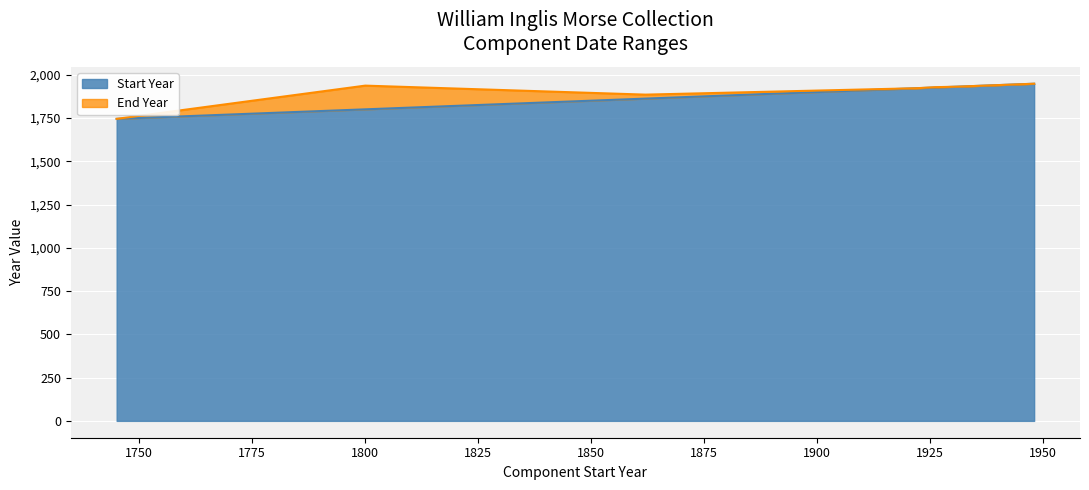

What is the approximate value of Start Year at 1931, to the nearest 5?

1930